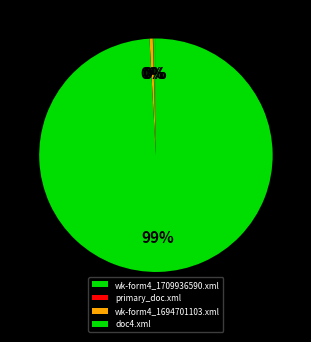

How many slices are in this pie chart?

4